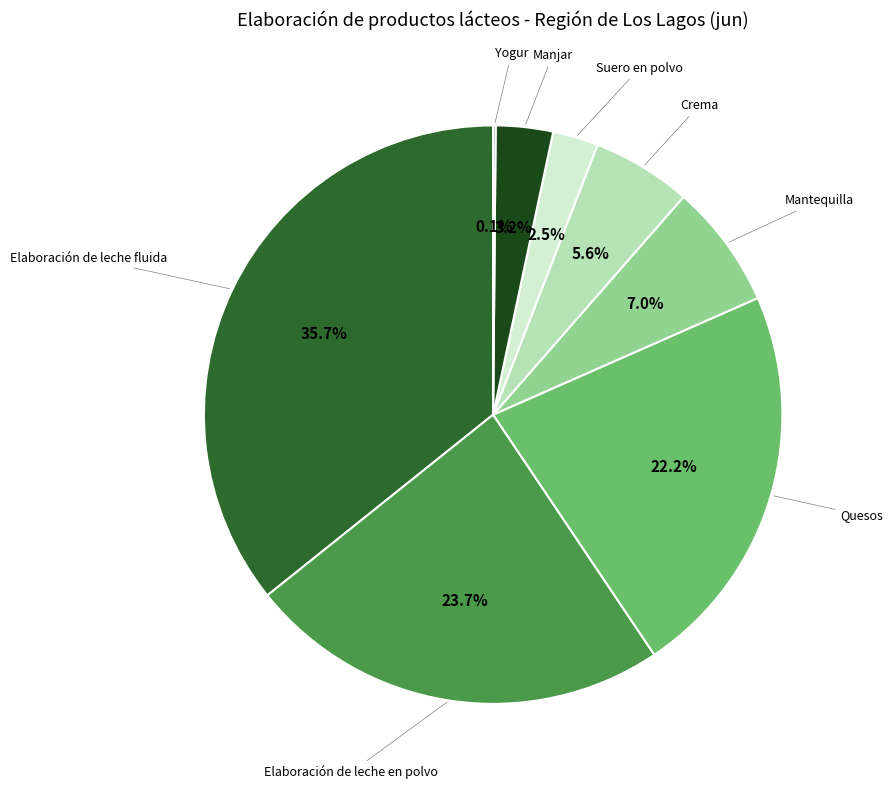

To the nearest percent, what is the average slice percentage?

12%